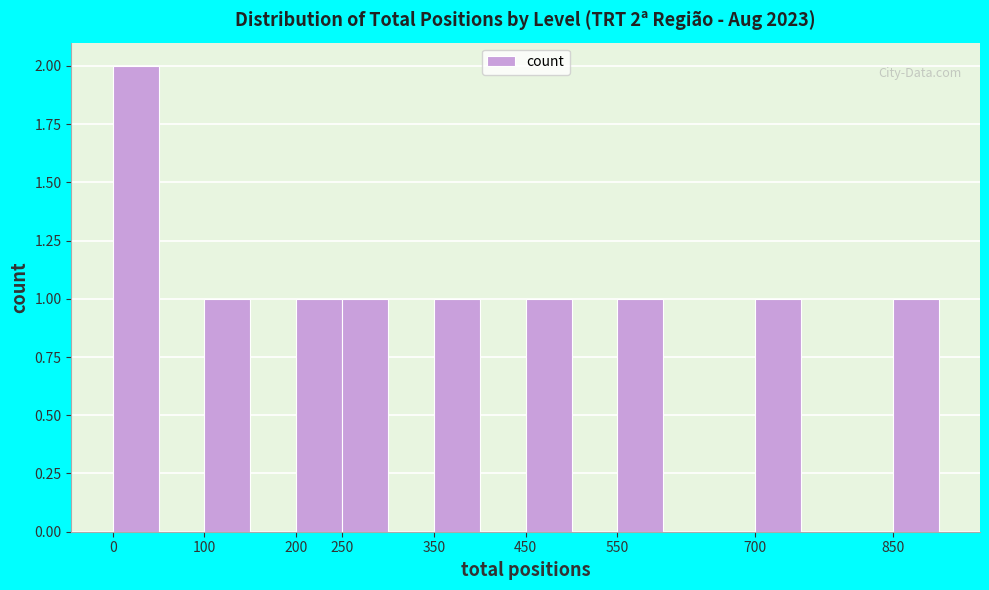

Over which range of the x-axis is the bar tallest?

0 to 50